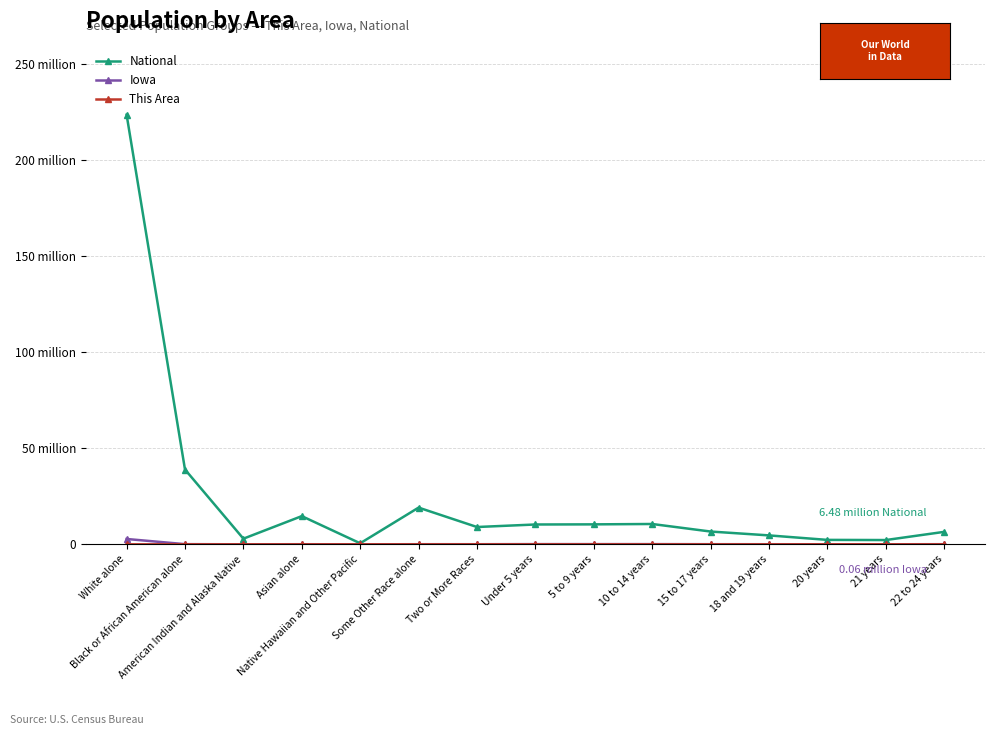

What is the label of the 15th point from the left?

22 to 24 years